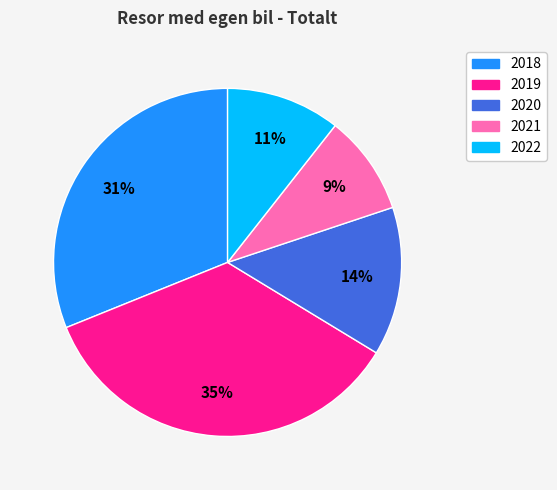

Rank the categories by value from lowest to highest.

2021, 2022, 2020, 2018, 2019